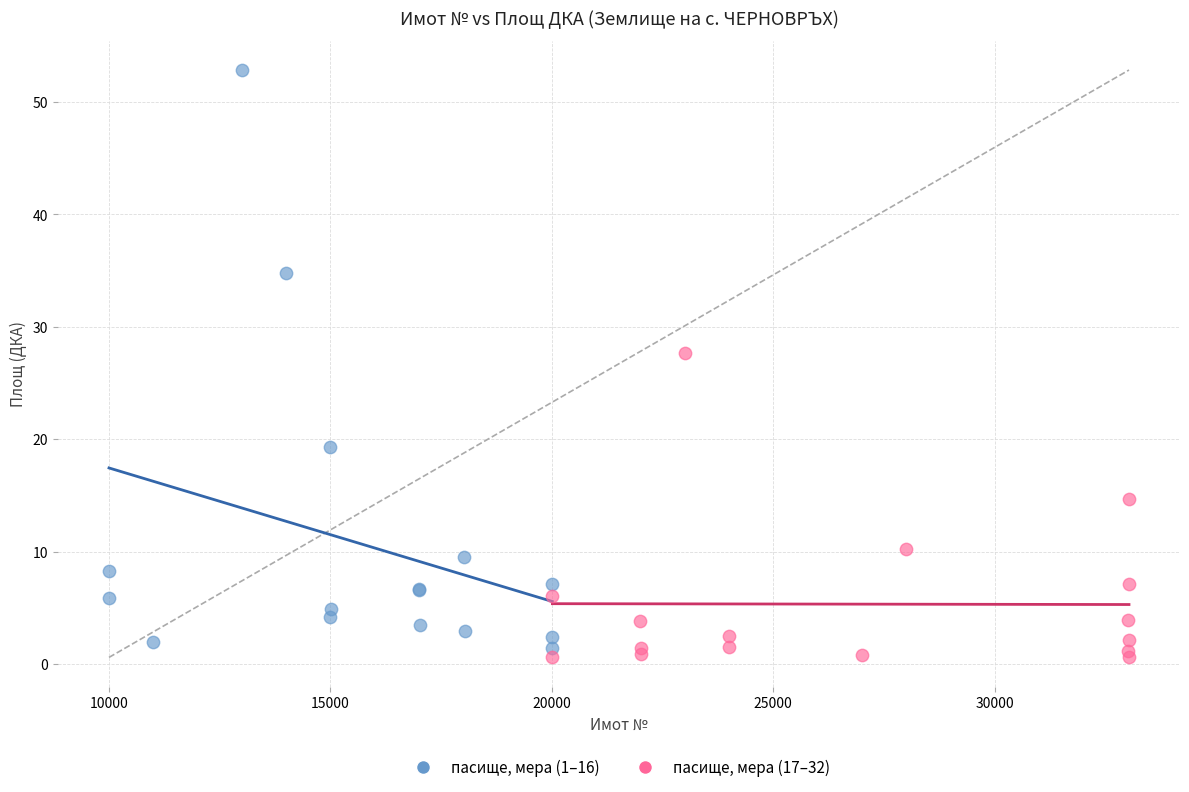

Which series has the largest Y range (max minus min)?

пасище, мера (1–16)